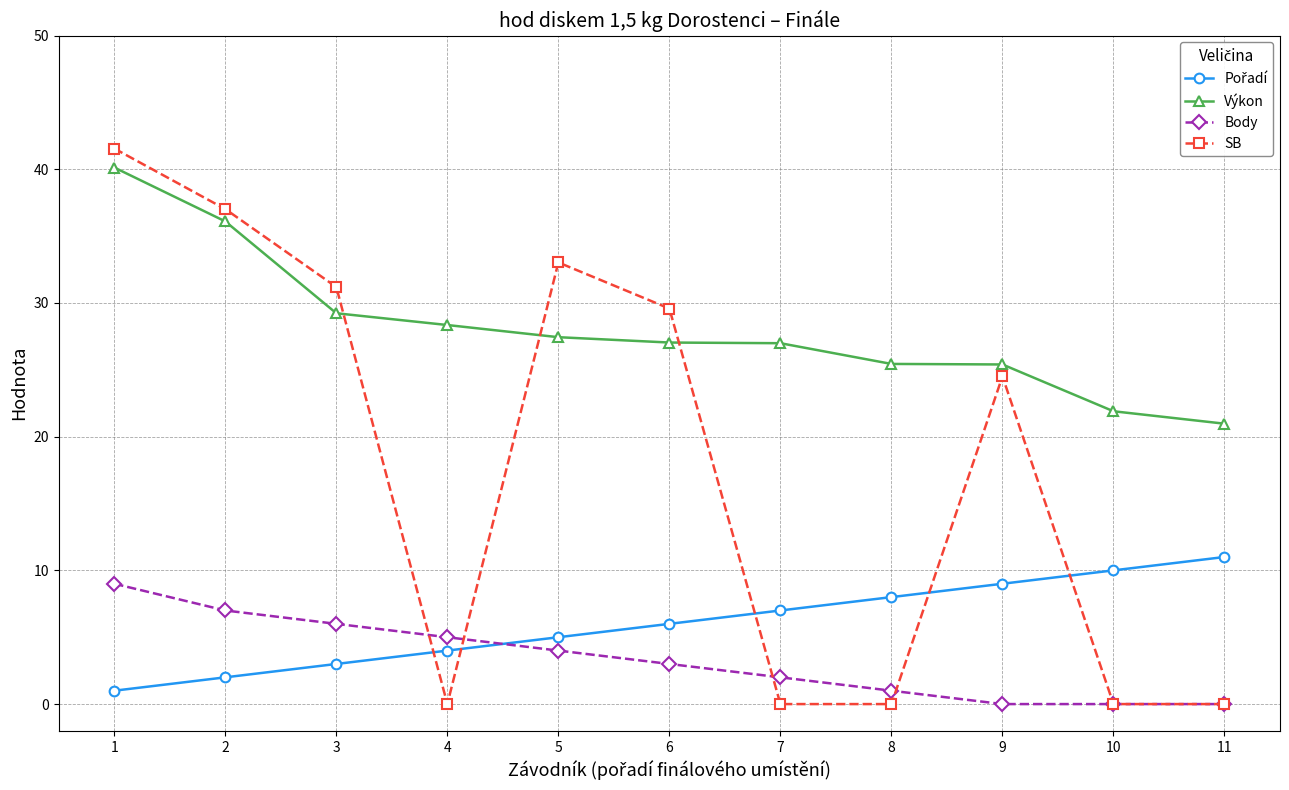

True or false: SB has more than 2 interior local peaks.

False